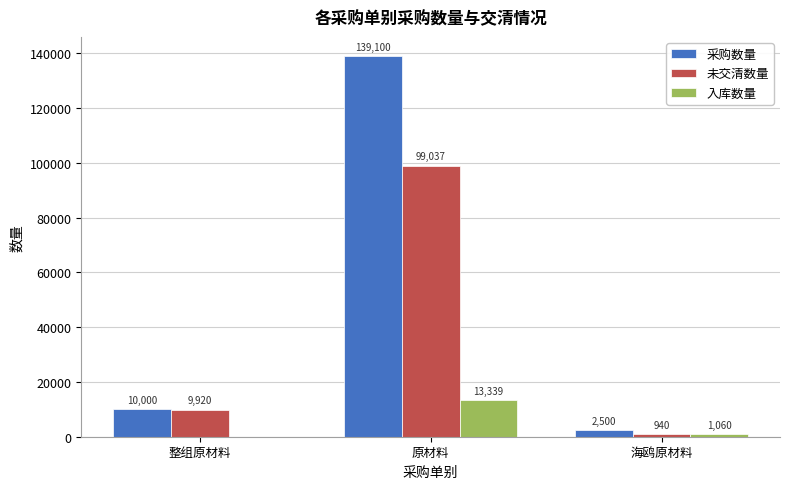

Where is 入库数量 nearest to the value 6669?

海鸥原材料